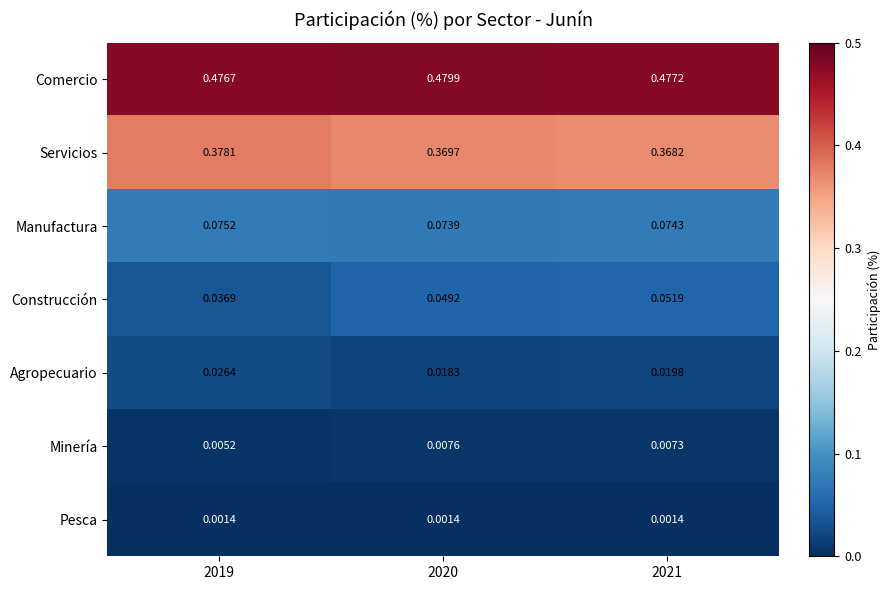

Which series has the largest total across all categories?

Comercio